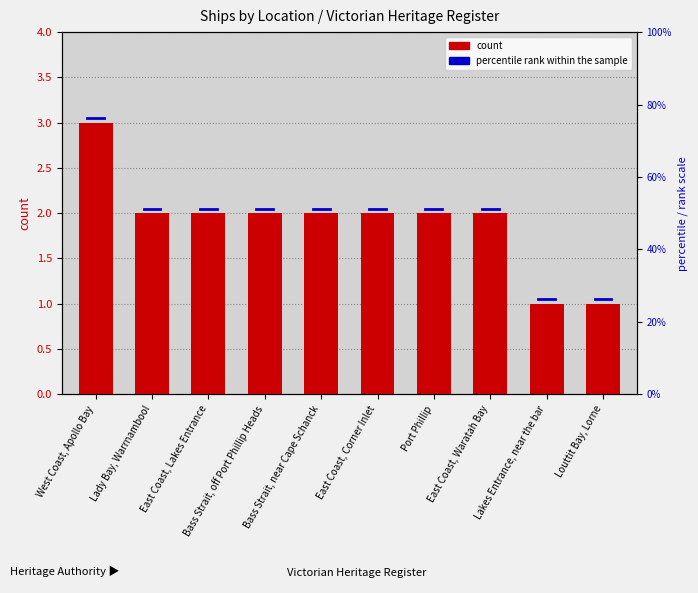

What is the value of the 9th bar from the left?

1